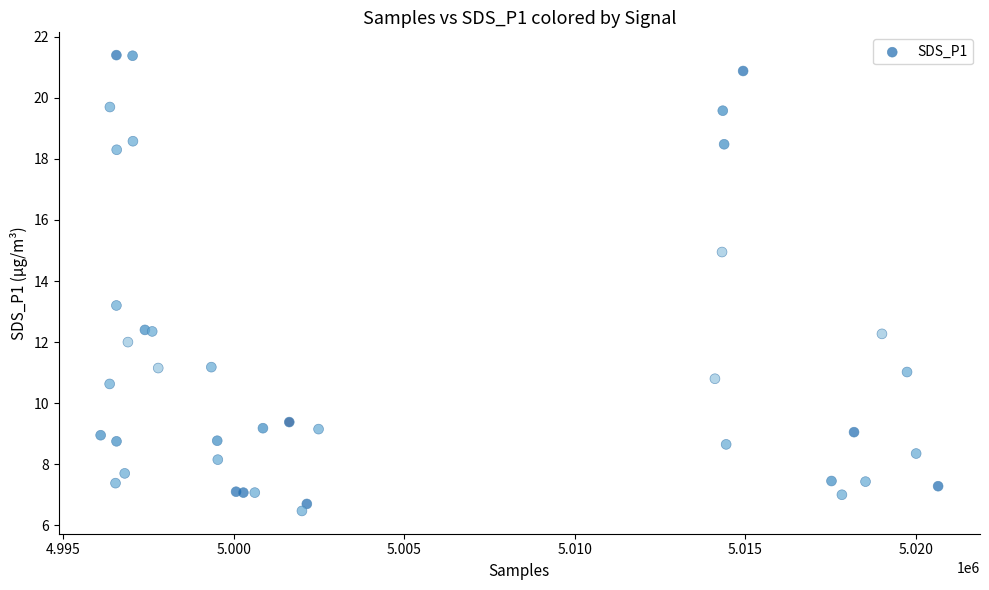

What Y value in the scatter plot is closest to 13?

13.2